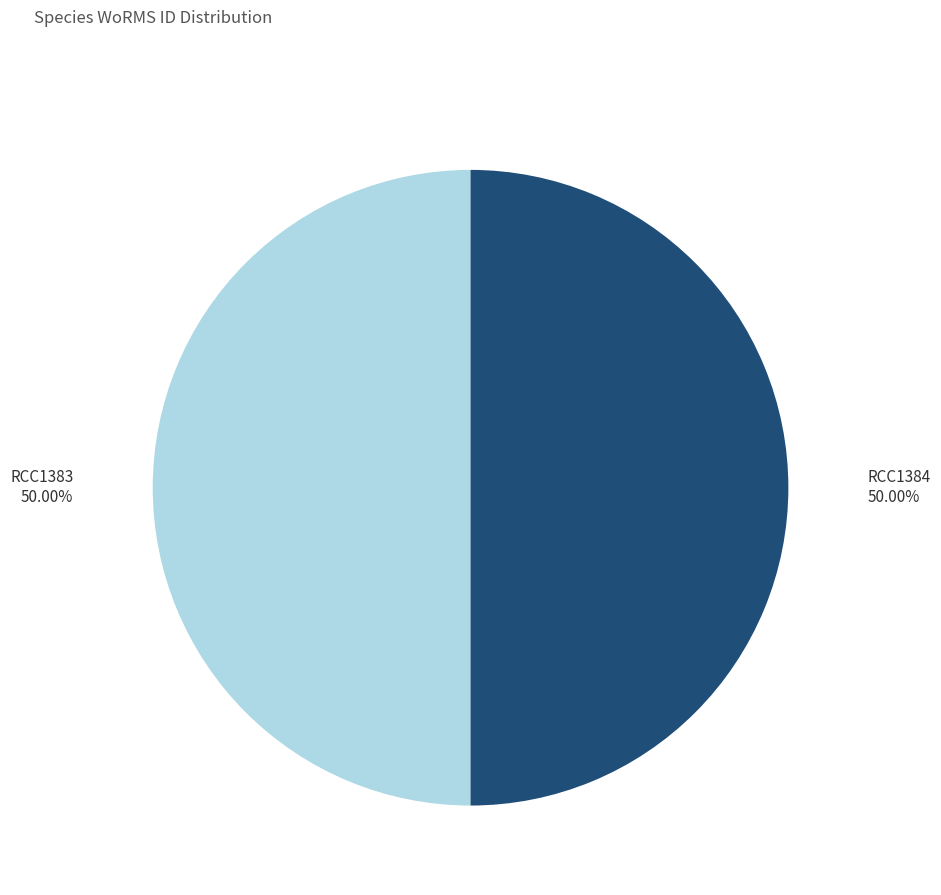

Count the number of slices in the pie.

2